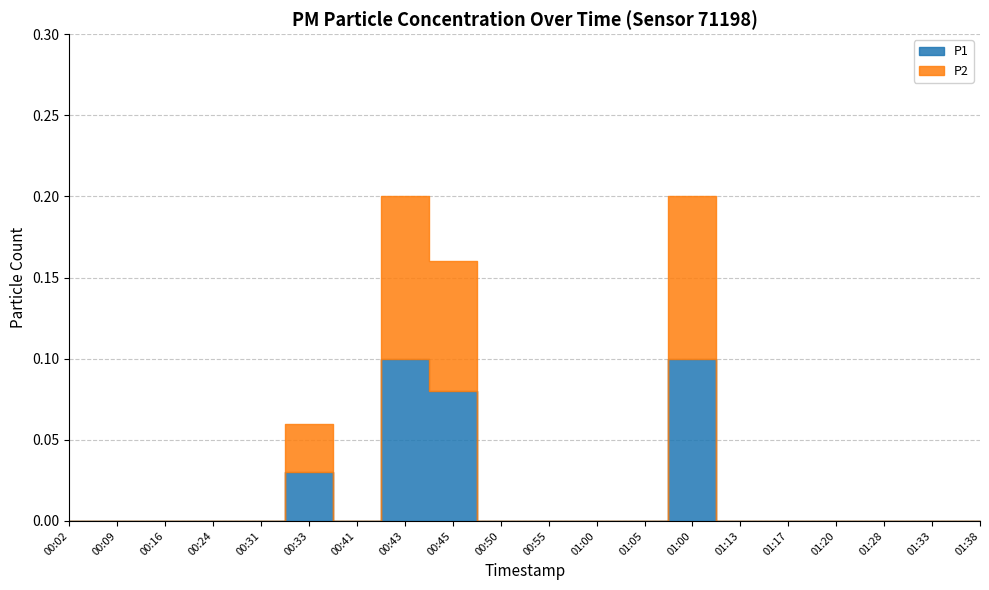

What is the highest value of the P2 series?

0.1